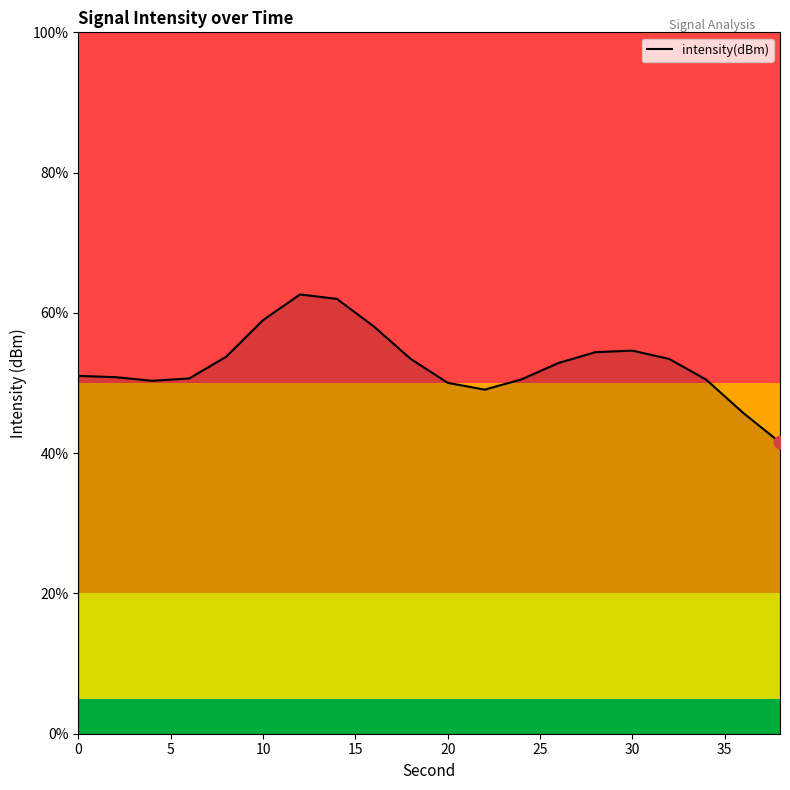

What is the minimum value shown in the chart?

41.5